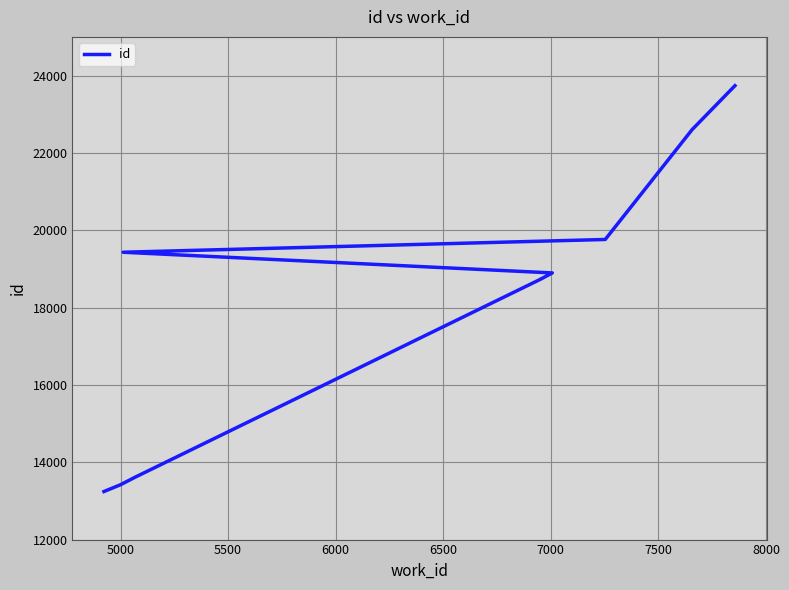

What is the change in value from 6500 to 8000?

+1017